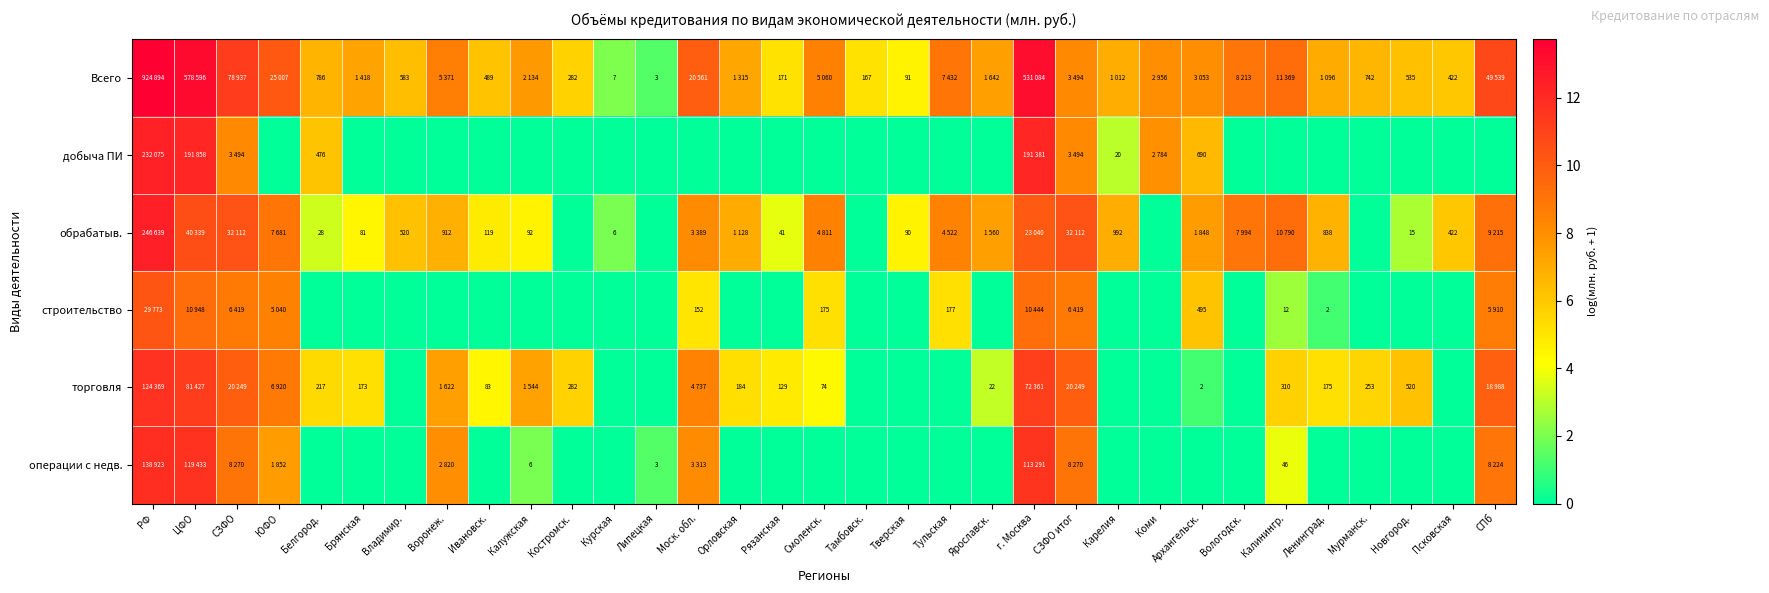

List the labels in order of операции с недв. value, smallest first.

Белгород., Брянская, Владимир., Ивановск., Костромск., Курская, Орловская, Рязанская, Смоленск., Тамбовск., Тверская, Тульская, Ярославск., Карелия, Коми, Архангельск., Вологодск., Ленинград., Мурманск., Новгород., Псковская, Липецкая, Калужская, Калинингр., ЮФО, Воронеж., Моск. обл., СПб, СЗФО, СЗФО итог, г. Москва, ЦФО, РФ